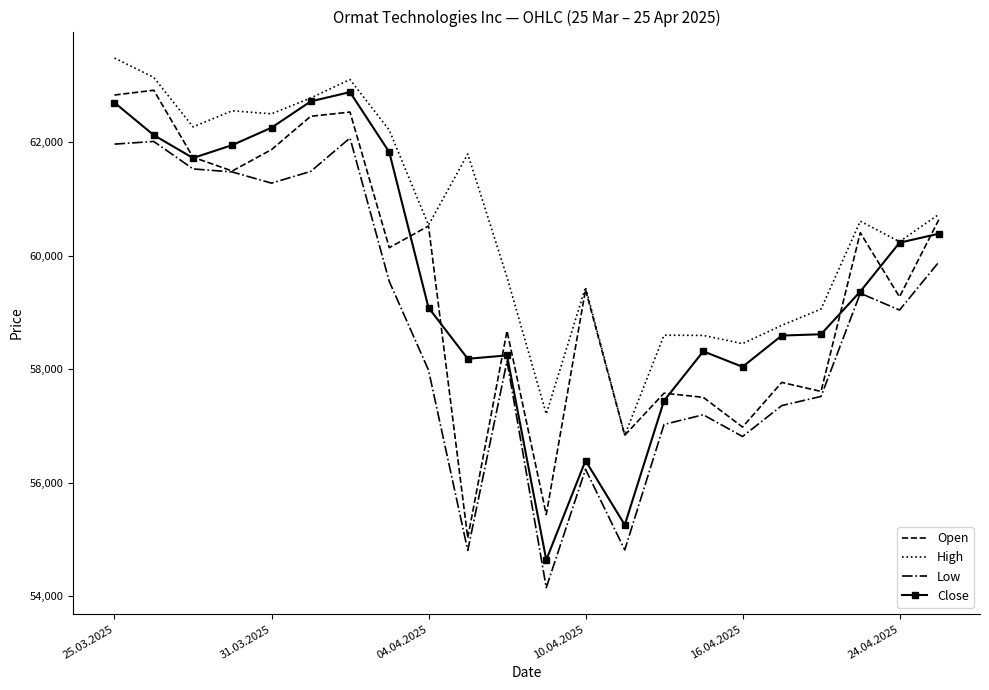

Which series has the widest spread of values?

Close